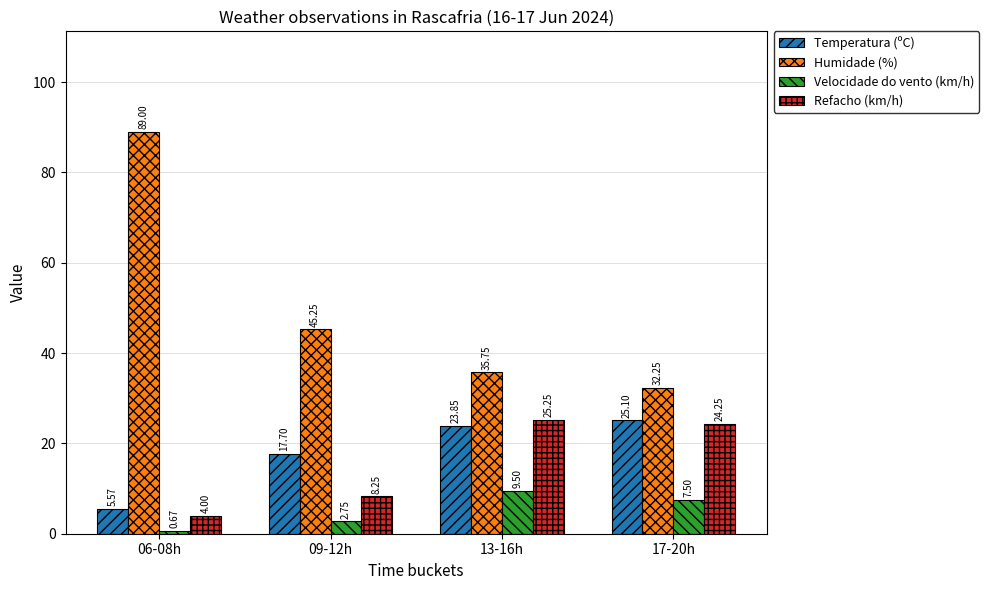

Are the bars horizontal?

No